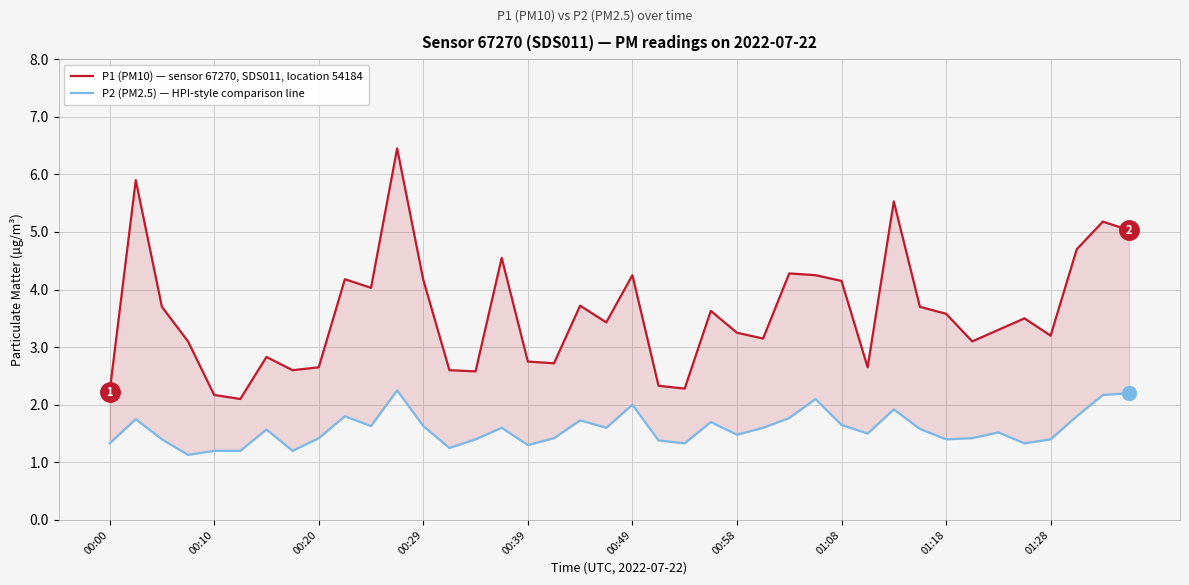

What is the greatest value displayed?

6.5